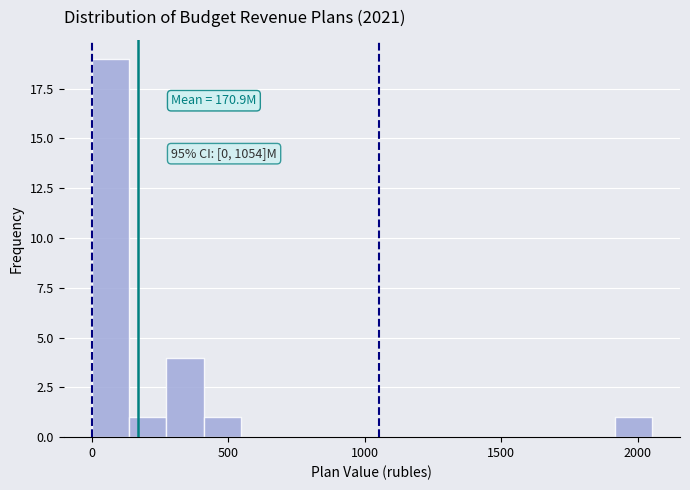

Read against the x-axis, roughly where is the centre of the tallest bar?

50